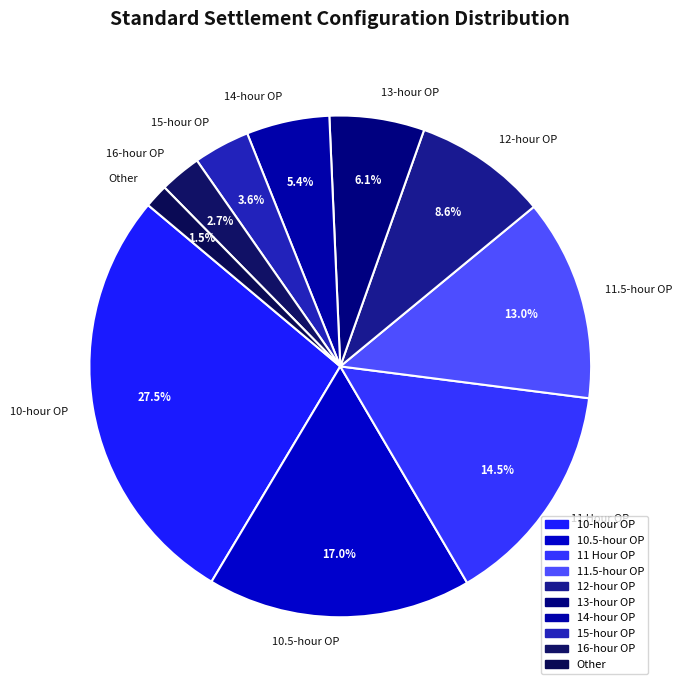

Rank the categories by value from lowest to highest.

Other, 16-hour OP, 15-hour OP, 14-hour OP, 13-hour OP, 12-hour OP, 11.5-hour OP, 11 Hour OP, 10.5-hour OP, 10-hour OP